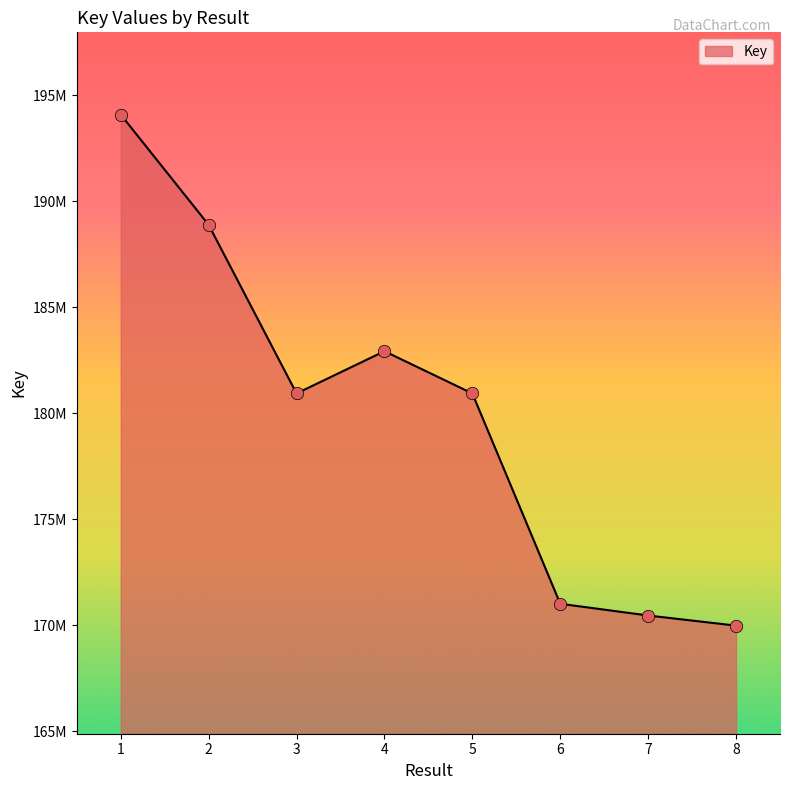

What is the change in value from 1 to 5?

-13154393